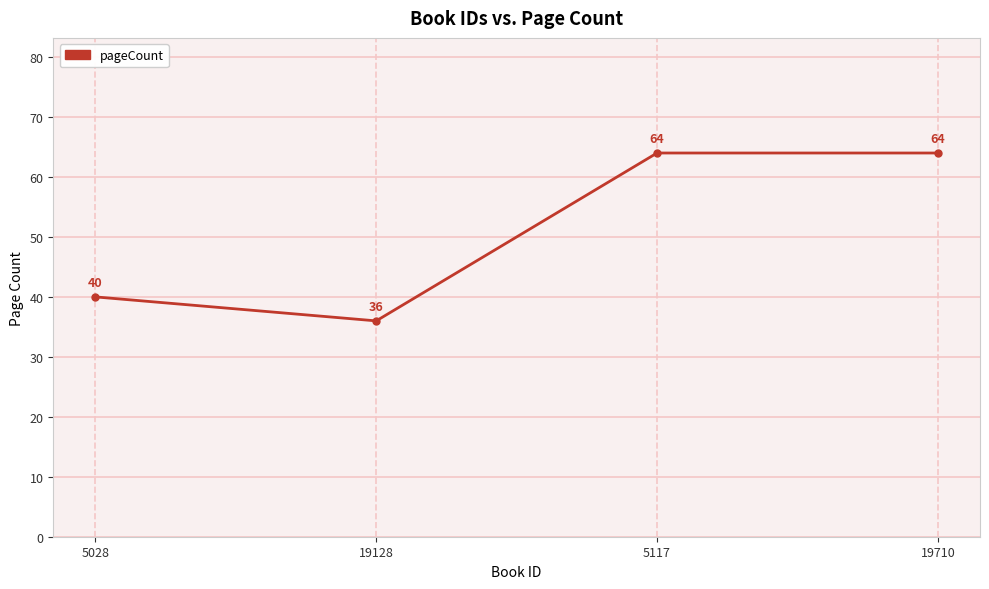

What is the average value?

51